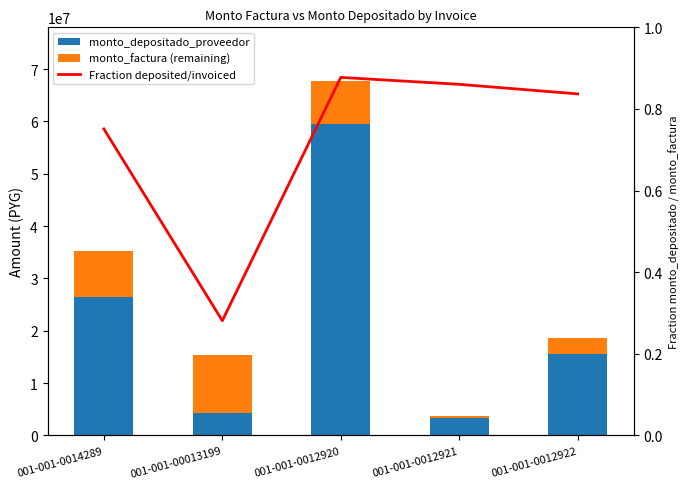

What value does the monto_depositado_proveedor series have at 001-001-0012921?

3234177.0